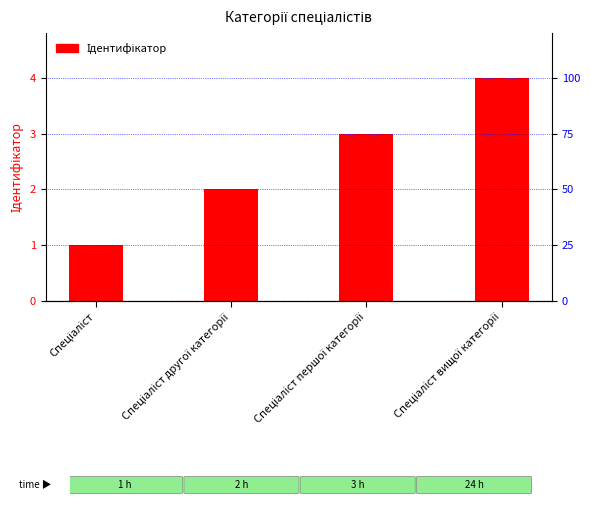

How many values are below 3?

2